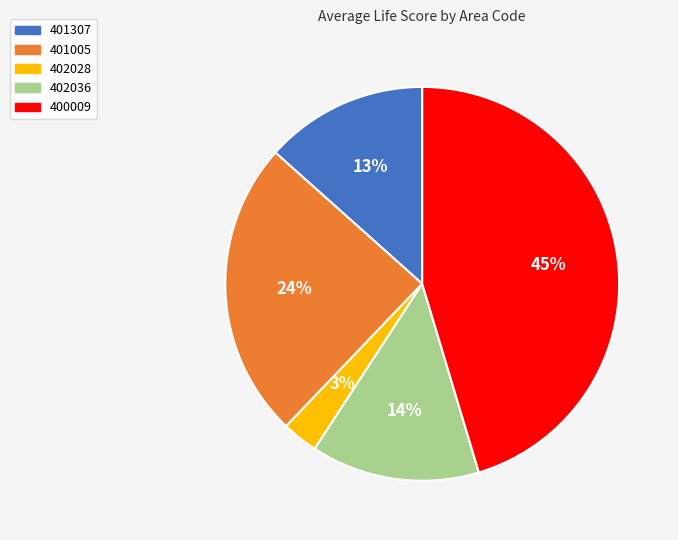

Which slice is the smallest?

402028